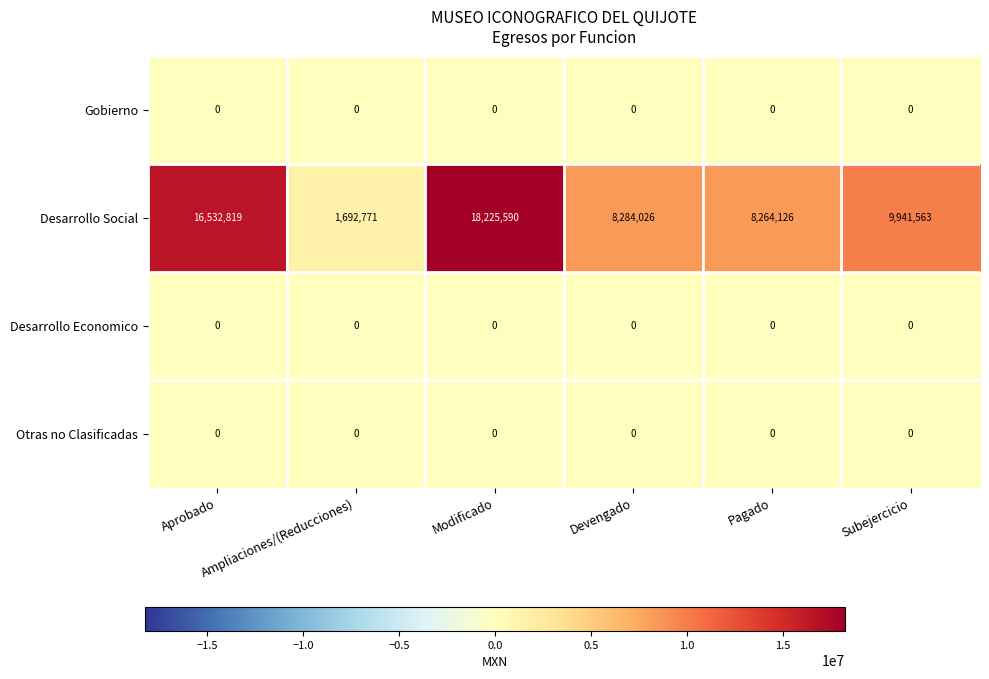

Which series has the largest total across all categories?

Desarrollo Social